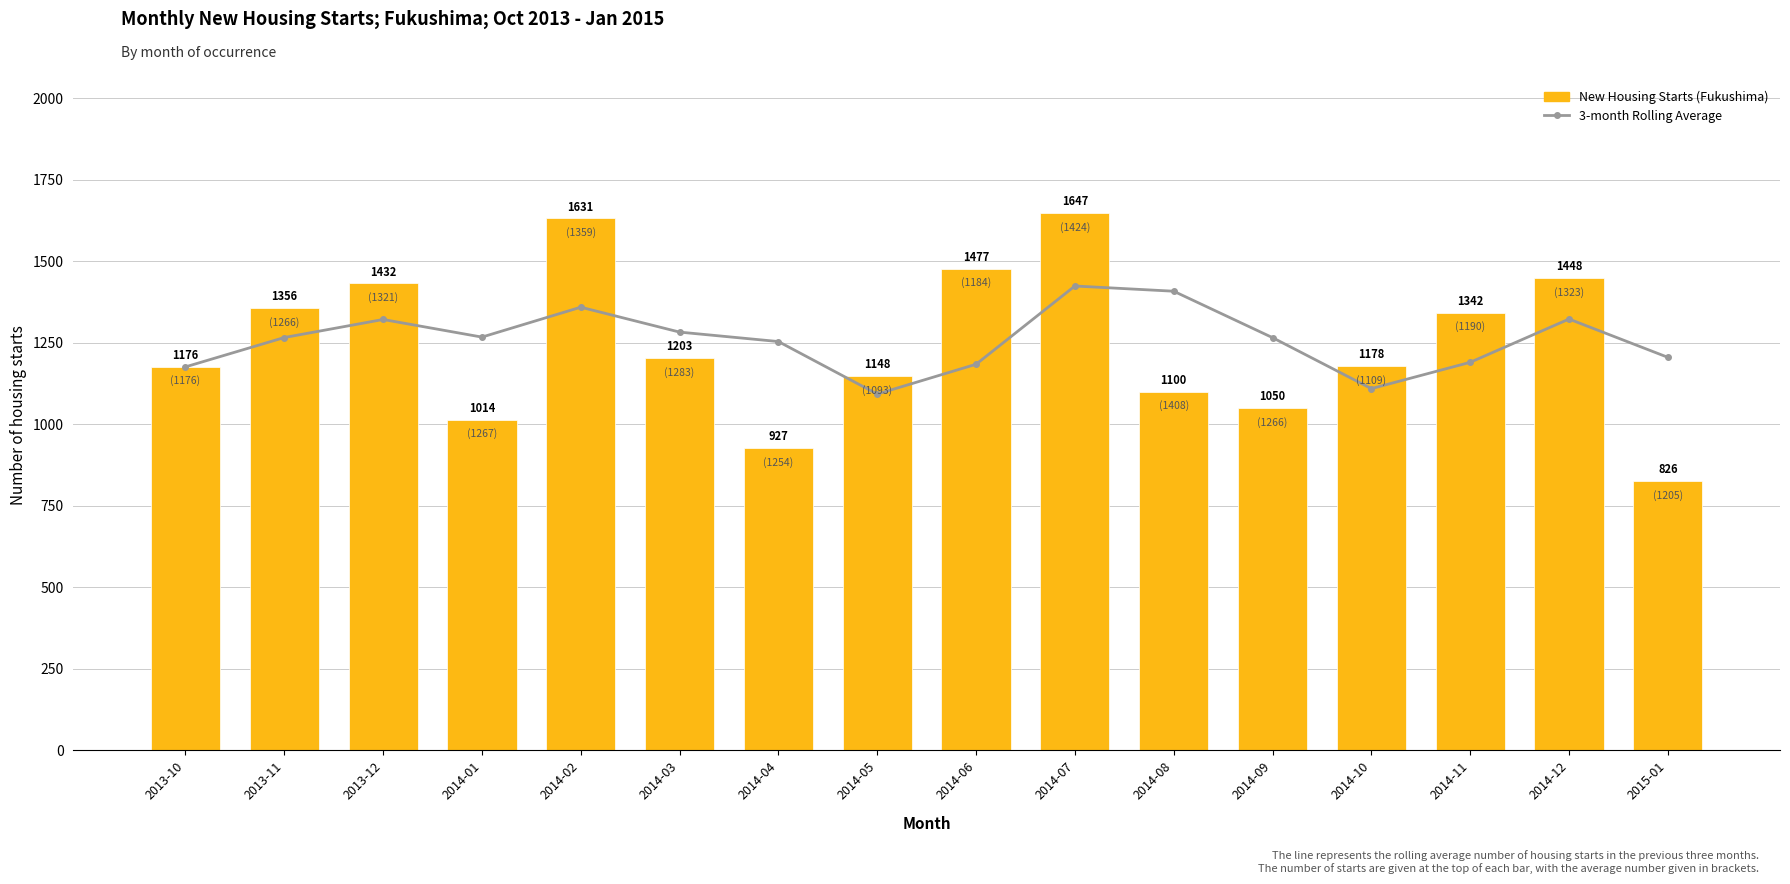

What is the minimum value shown in the chart?

826.0